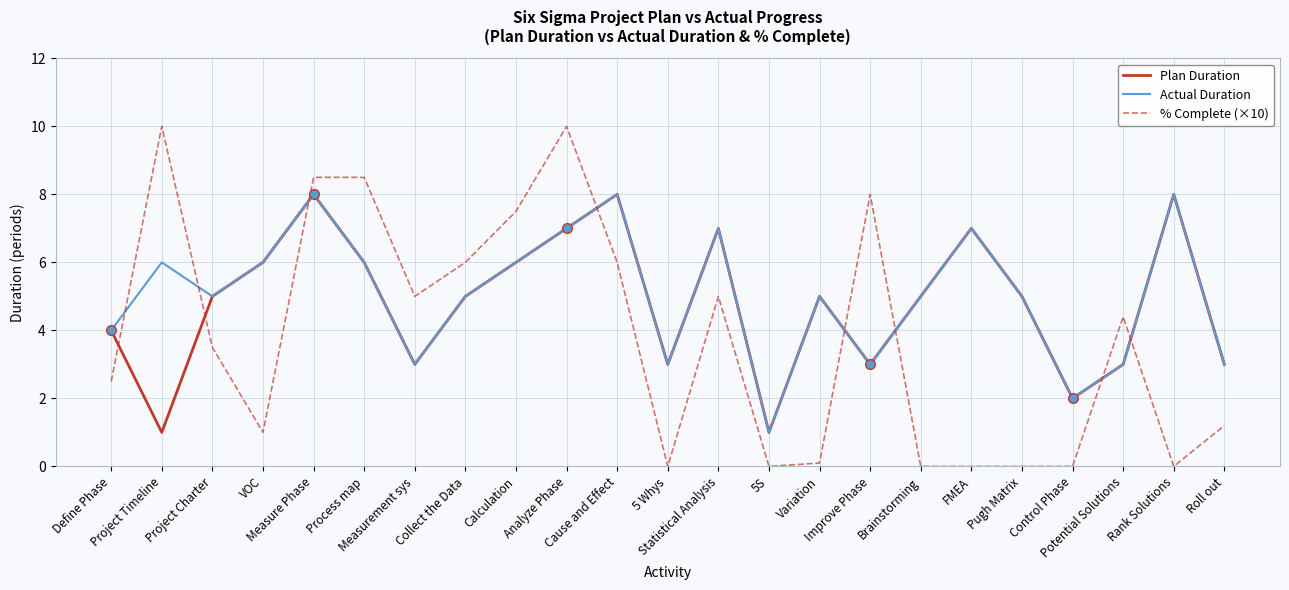

True or false: Actual Duration and % Complete (×10) intersect in this chart.

True